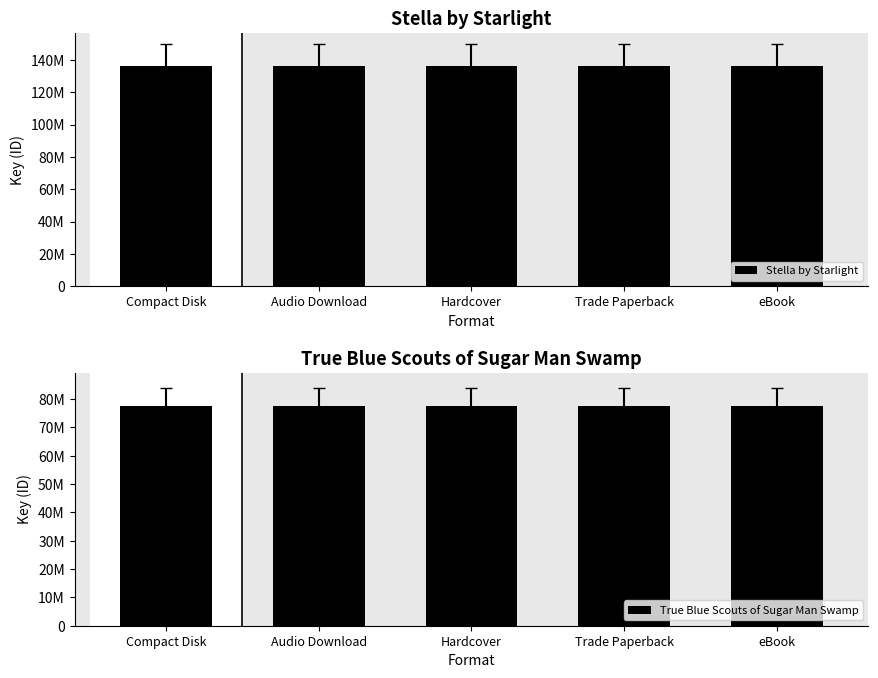

What is the difference between the highest and lowest values at Hardcover?

58635545